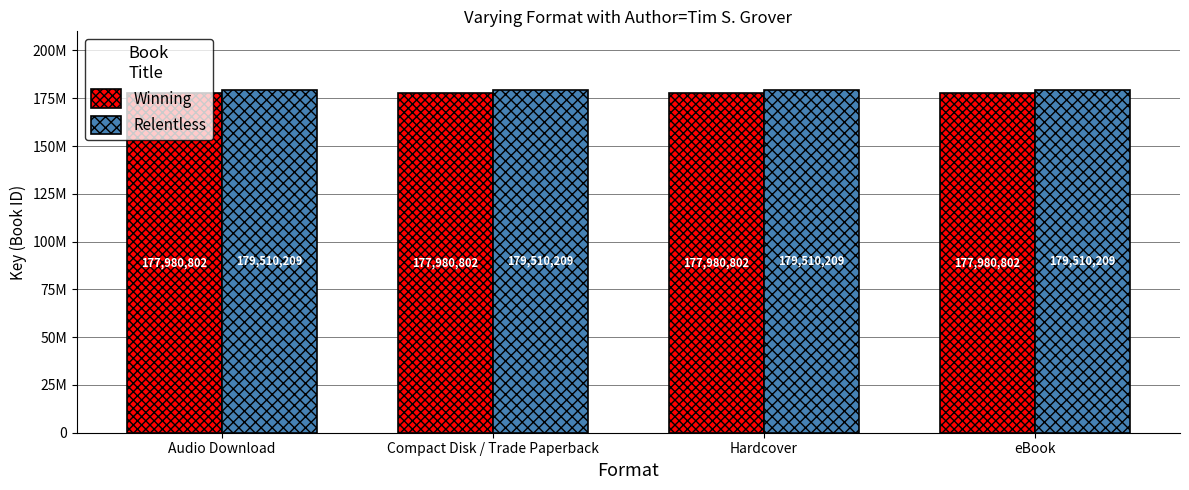

Is the value of Relentless at Compact Disk / Trade Paperback greater than the value of Winning at Hardcover?

Yes